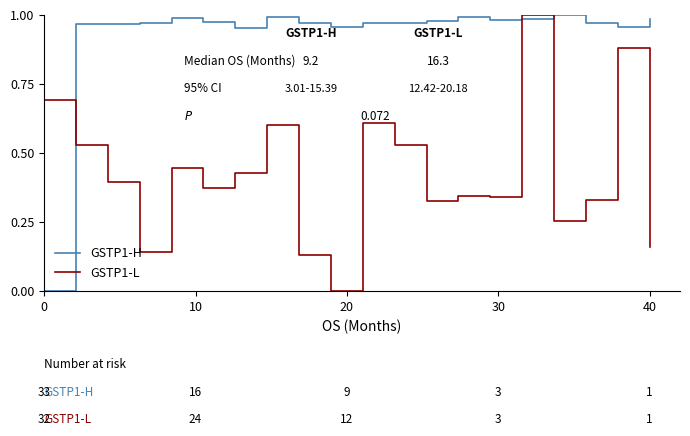

How many categories are shown in the chart?

20